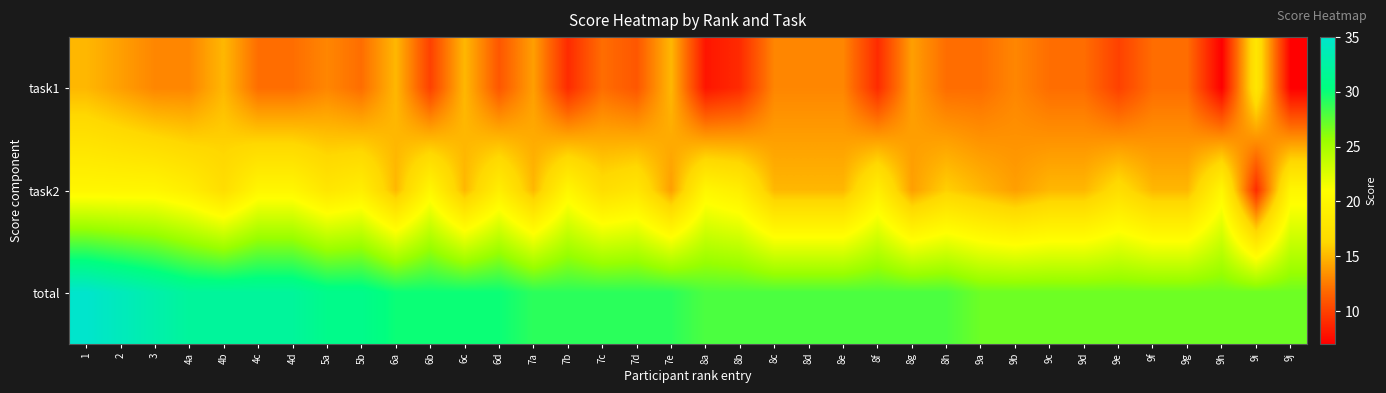

Which category has the highest value across all series?

1